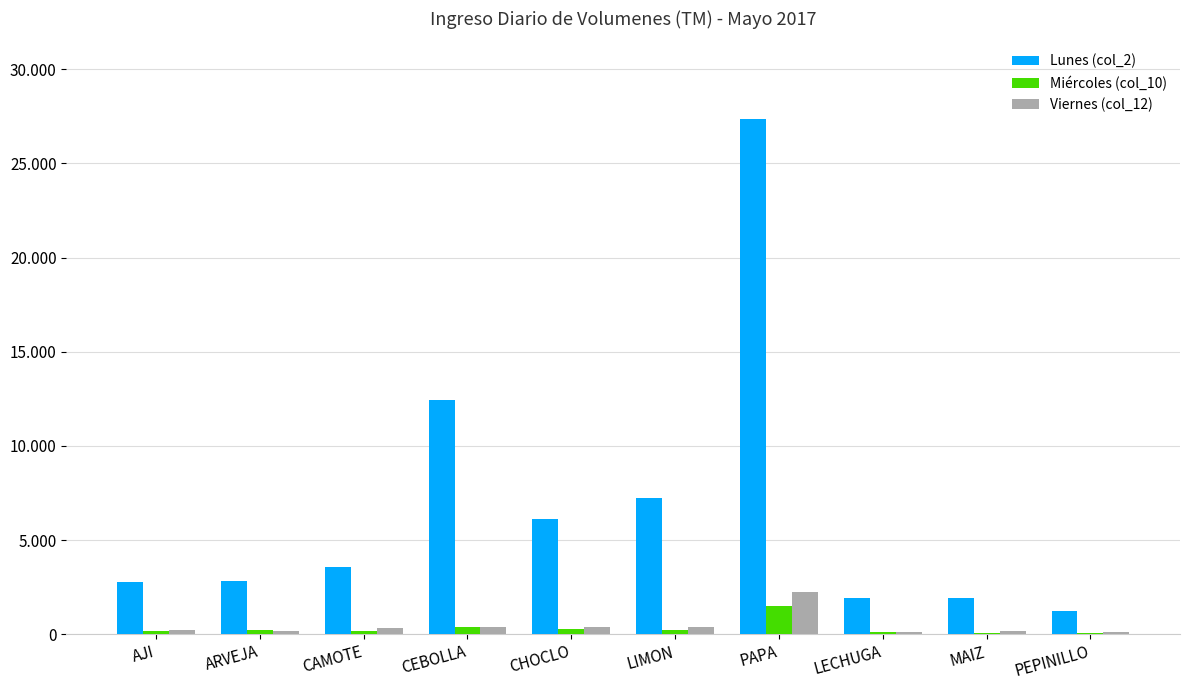

What is the spread (max minus min) of values at LECHUGA?

1819